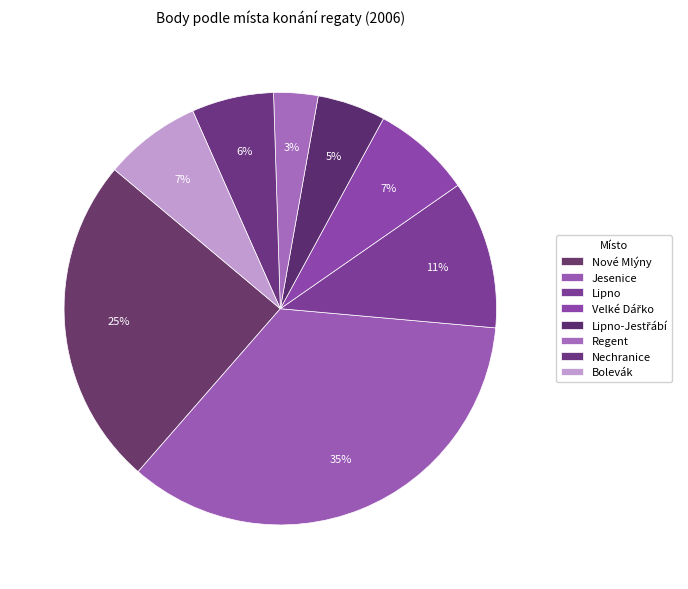

What is the ratio of the value at Nechranice to the value at Lipno?

0.6